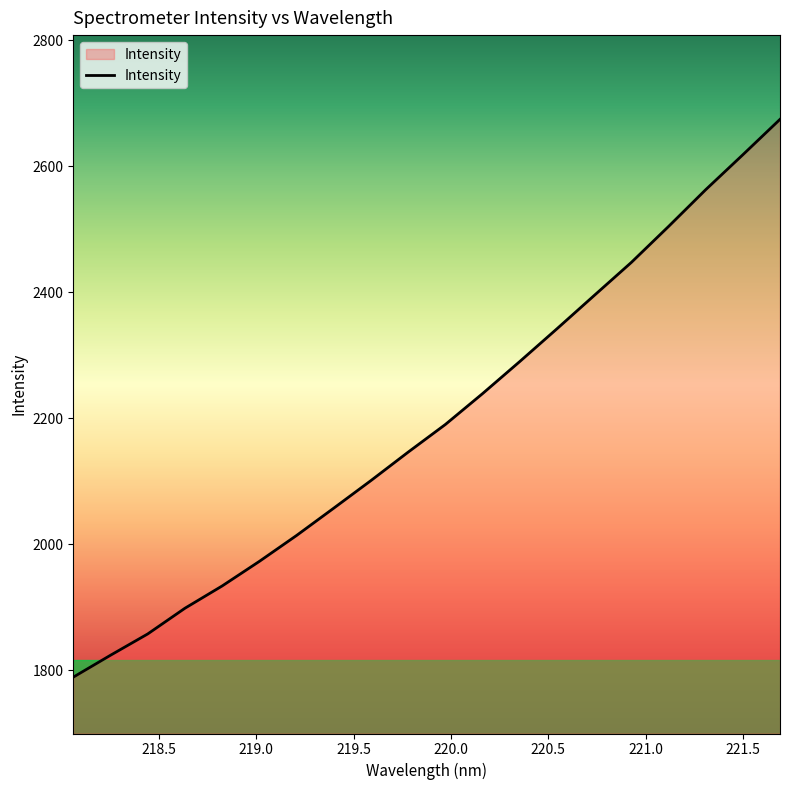

How many distinct data groups are displayed?

1